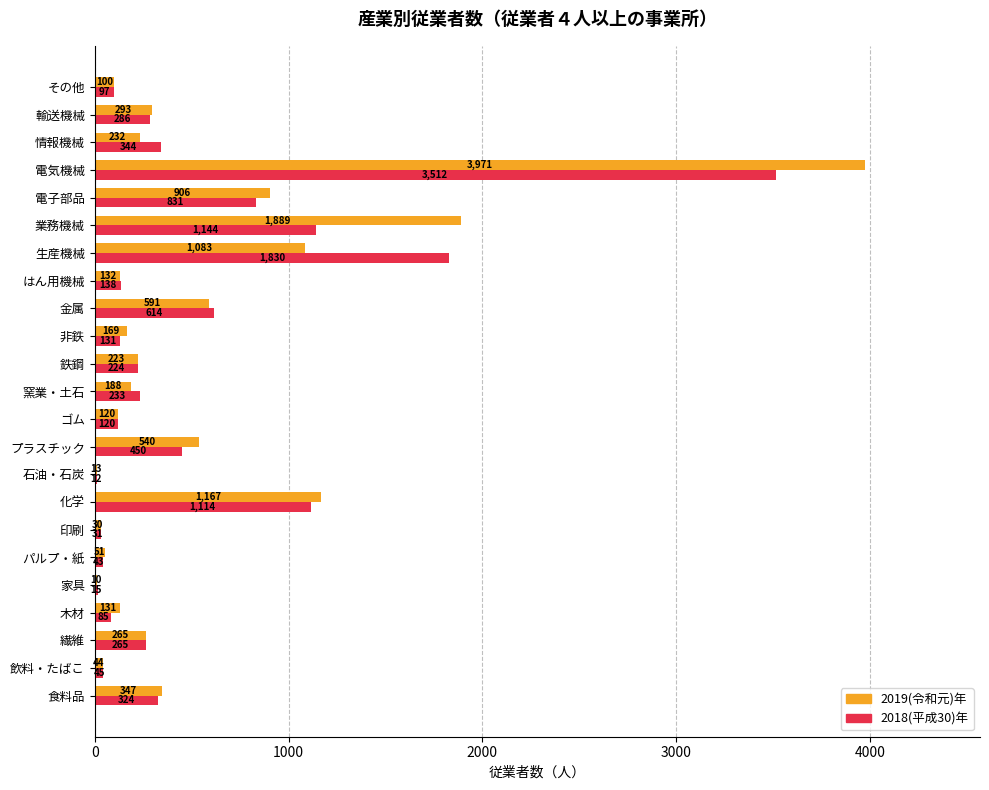

At which label is 2018(平成30)年 closest to 1762?

生産機械